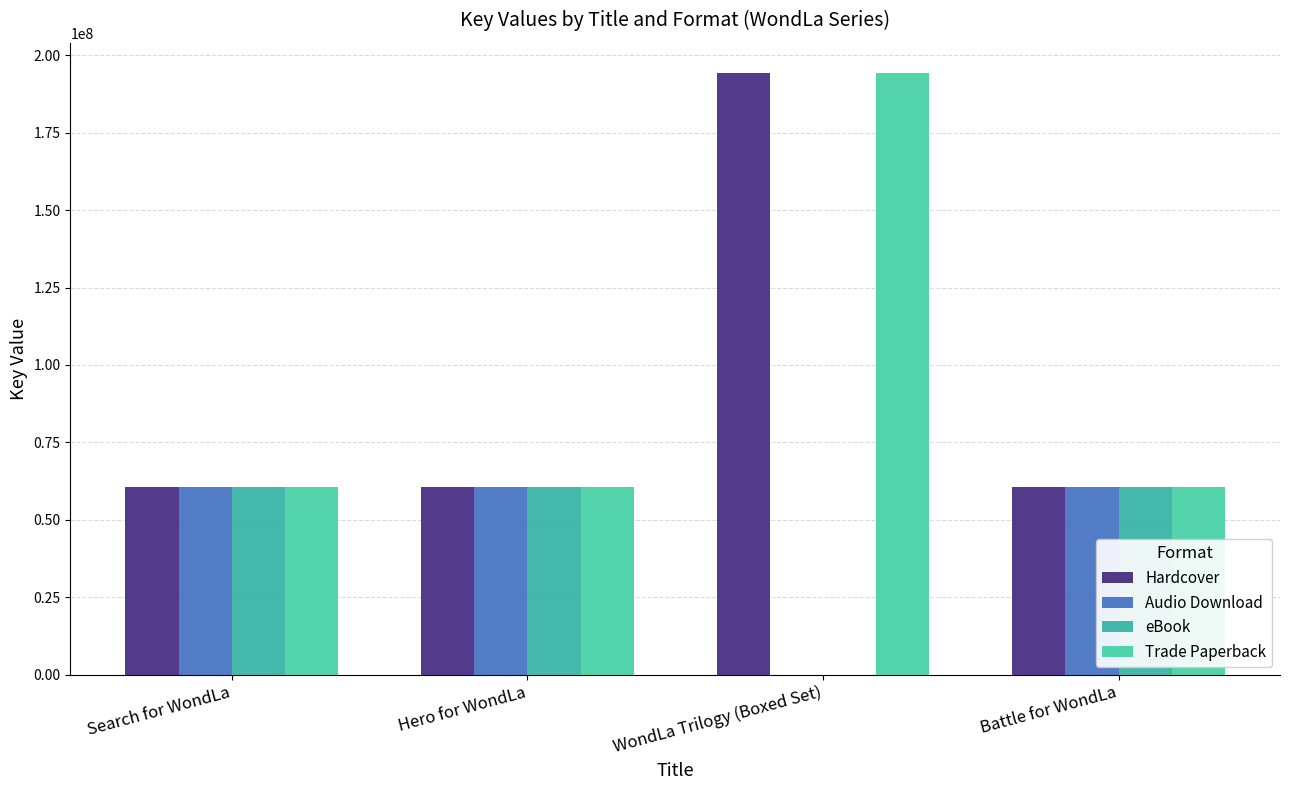

Does the chart contain stacked bars?

No